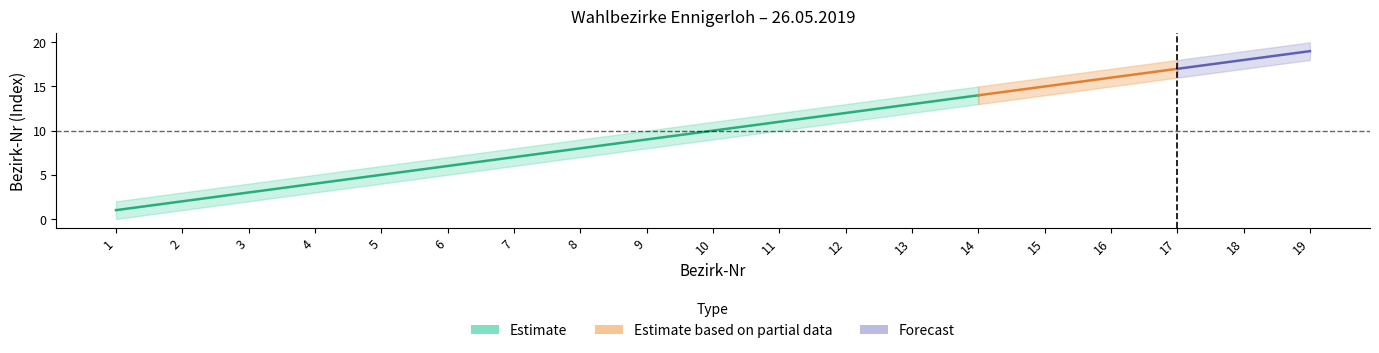

What is the difference between the highest and lowest values at 12?

2